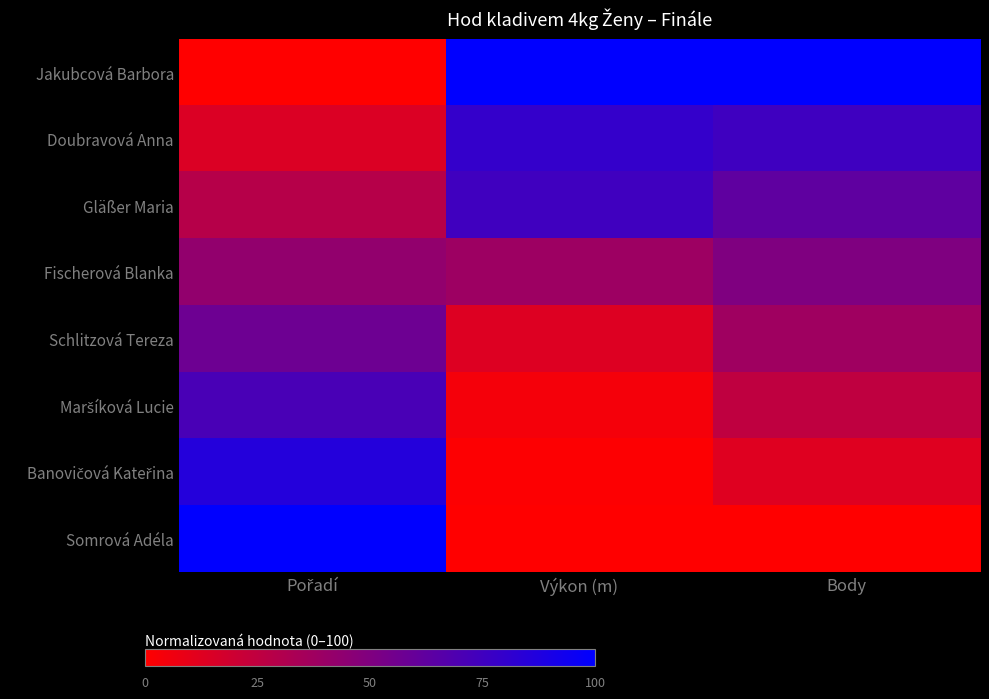

What is the spread (max minus min) of values at Body?

100.0